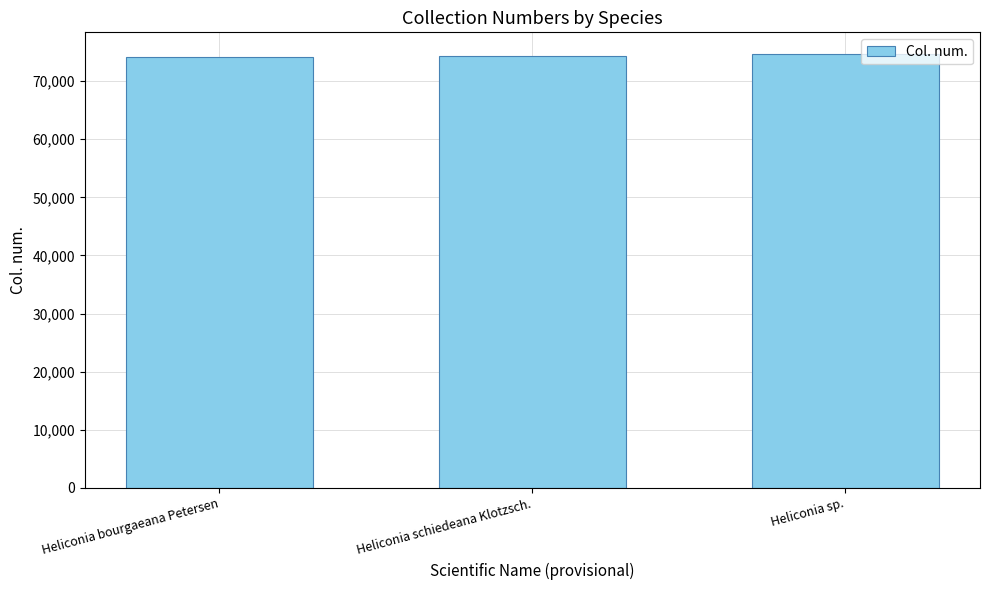

The value at Heliconia bourgaeana Petersen is 74129. True or false?

True